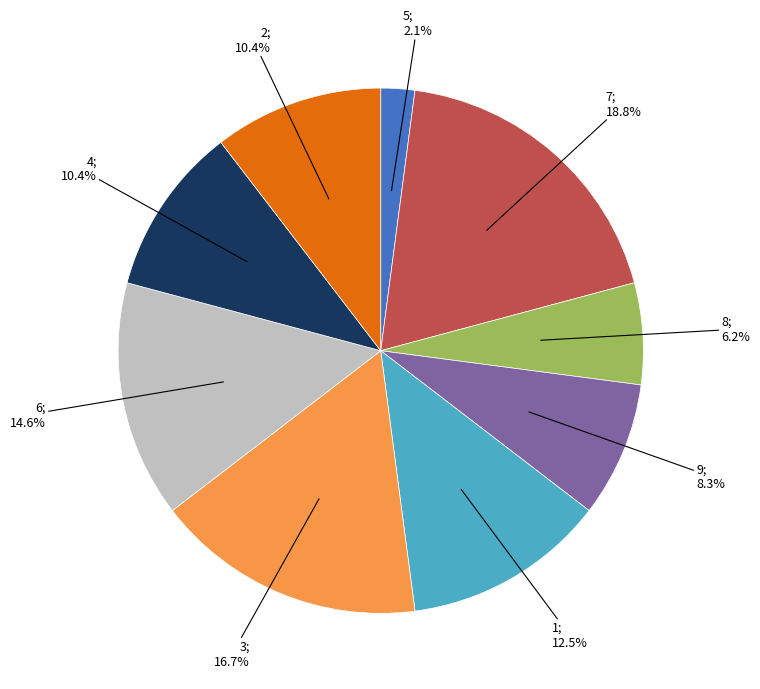

Does any single category account for the majority?

No